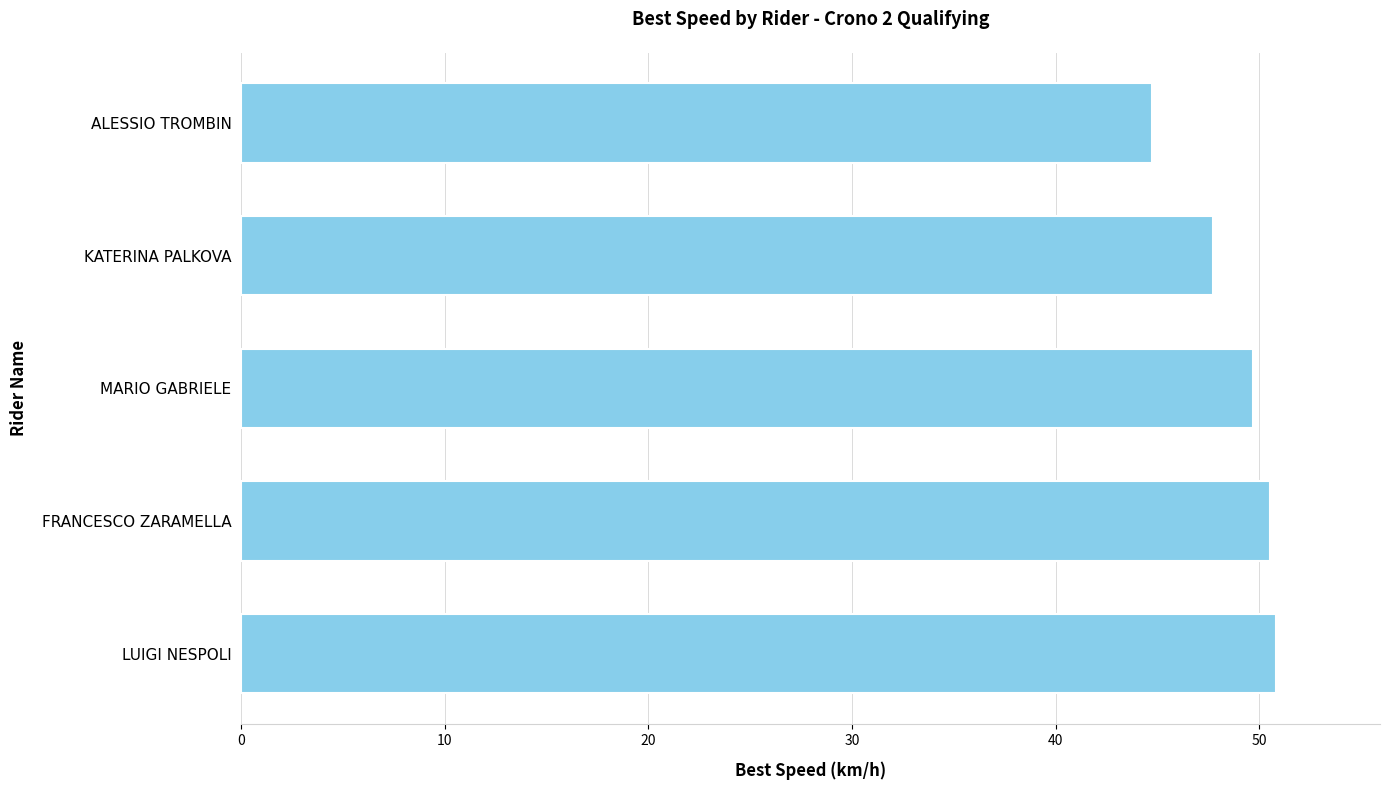

Count the number of data series in this chart.

1